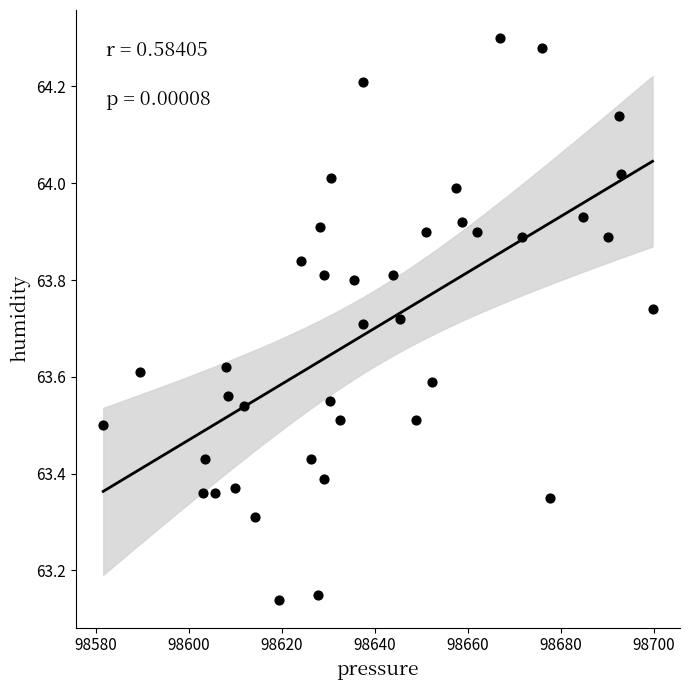

What is the range of Y values (max minus min)?

1.2